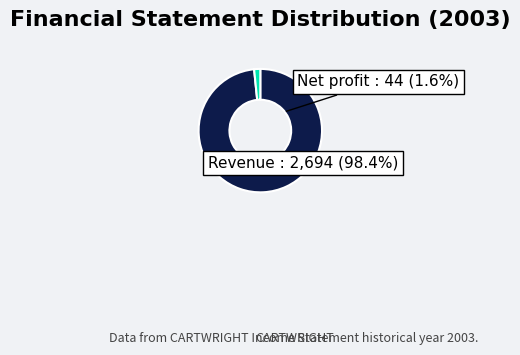

The Revenue slice represents 92% of the pie. True or false?

False